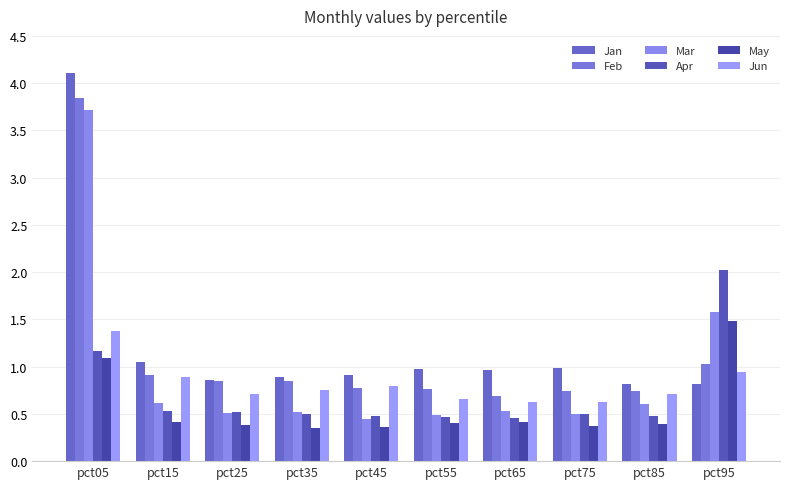

Which series has the largest total across all categories?

Jan